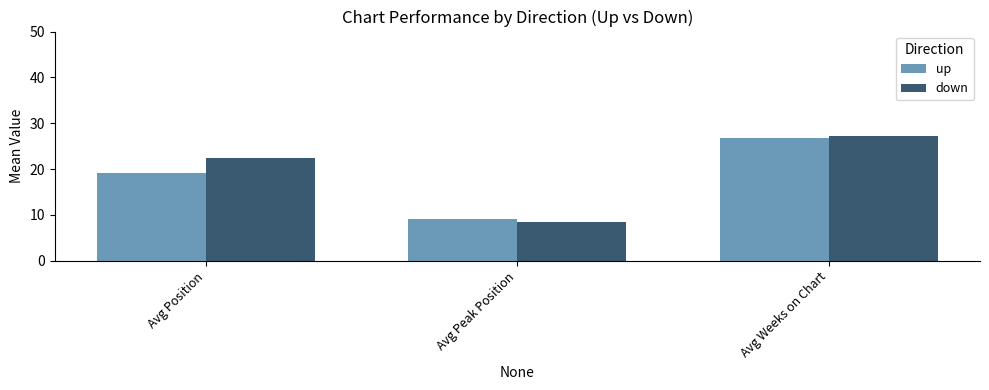

At which category is the sum across all series the highest?

Avg Weeks on Chart